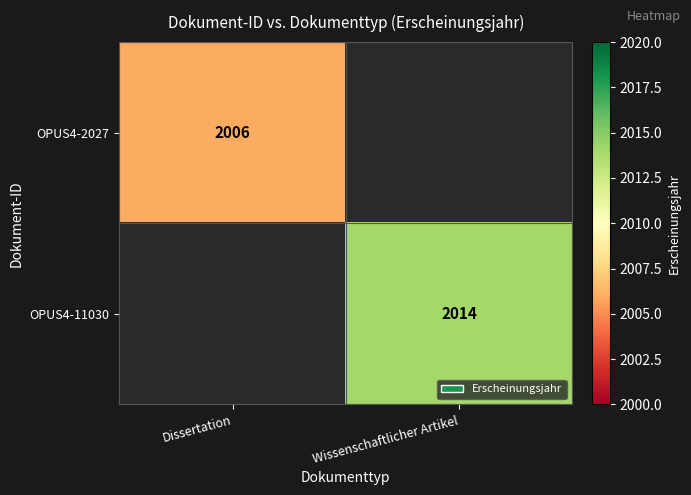

Is it true that OPUS4-11030 equals 3066 at Wissenschaftlicher Artikel?

False